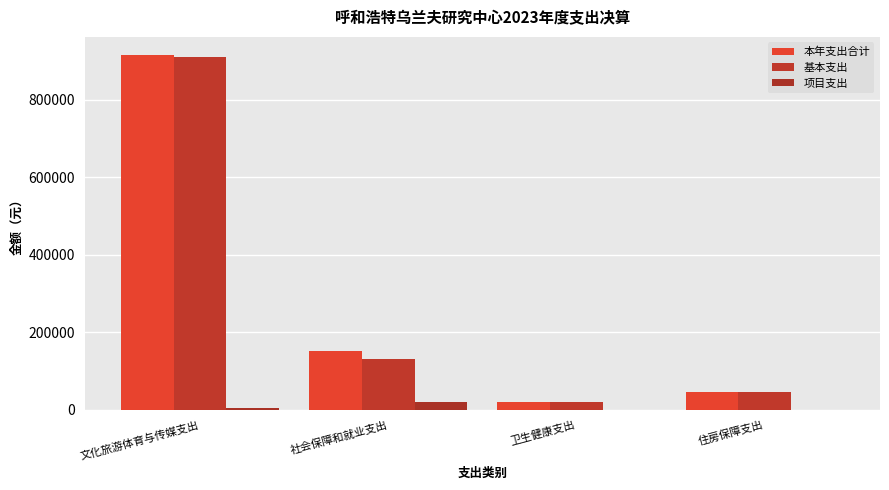

What are all the series names shown in the legend?

本年支出合计, 基本支出, 项目支出